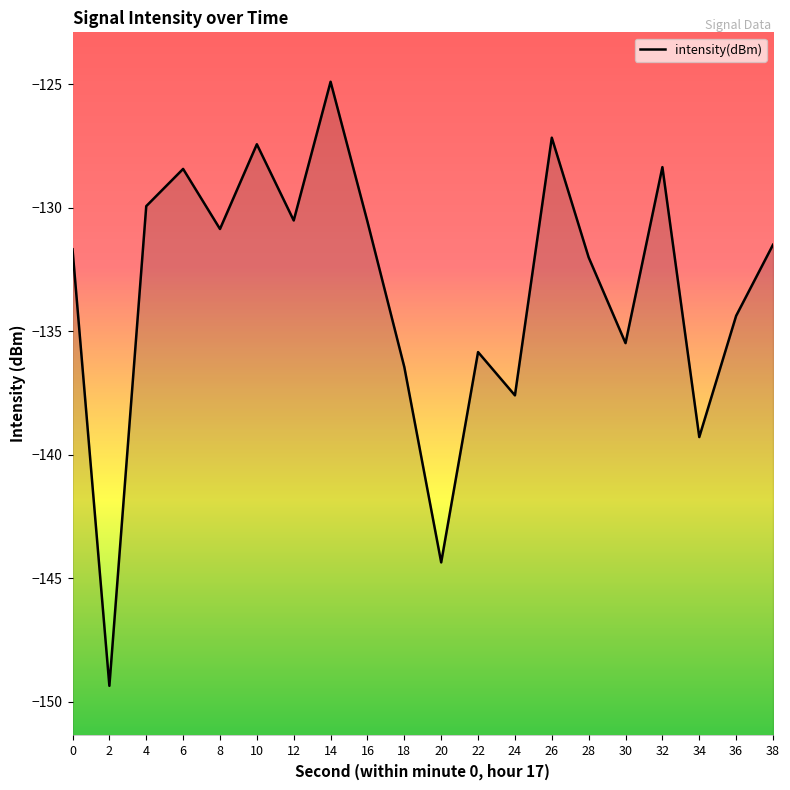

What value does the data have at 24?

-137.6